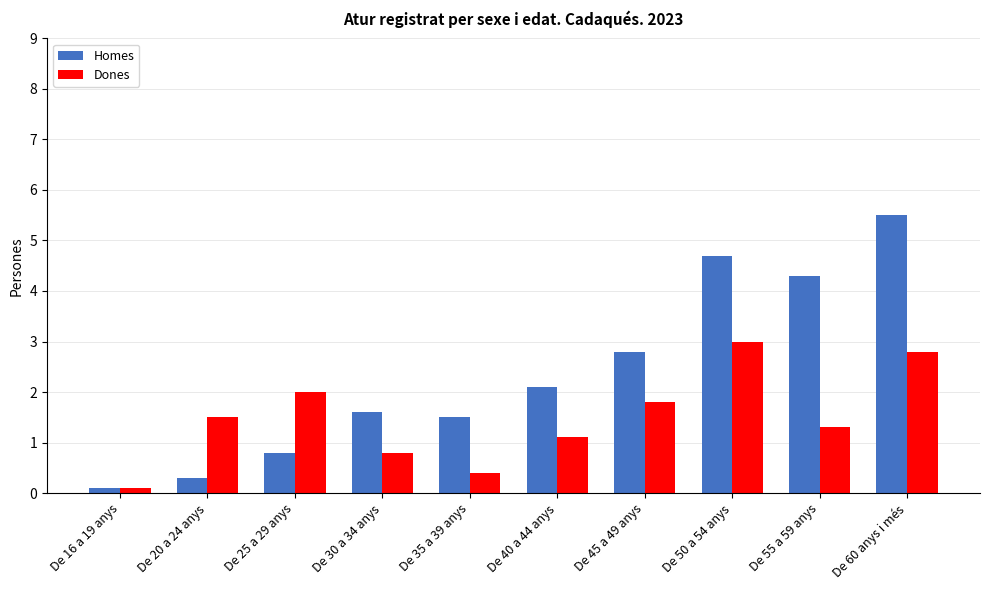

What is the difference between the Dones values at De 55 a 59 anys and De 60 anys i més?

1.5